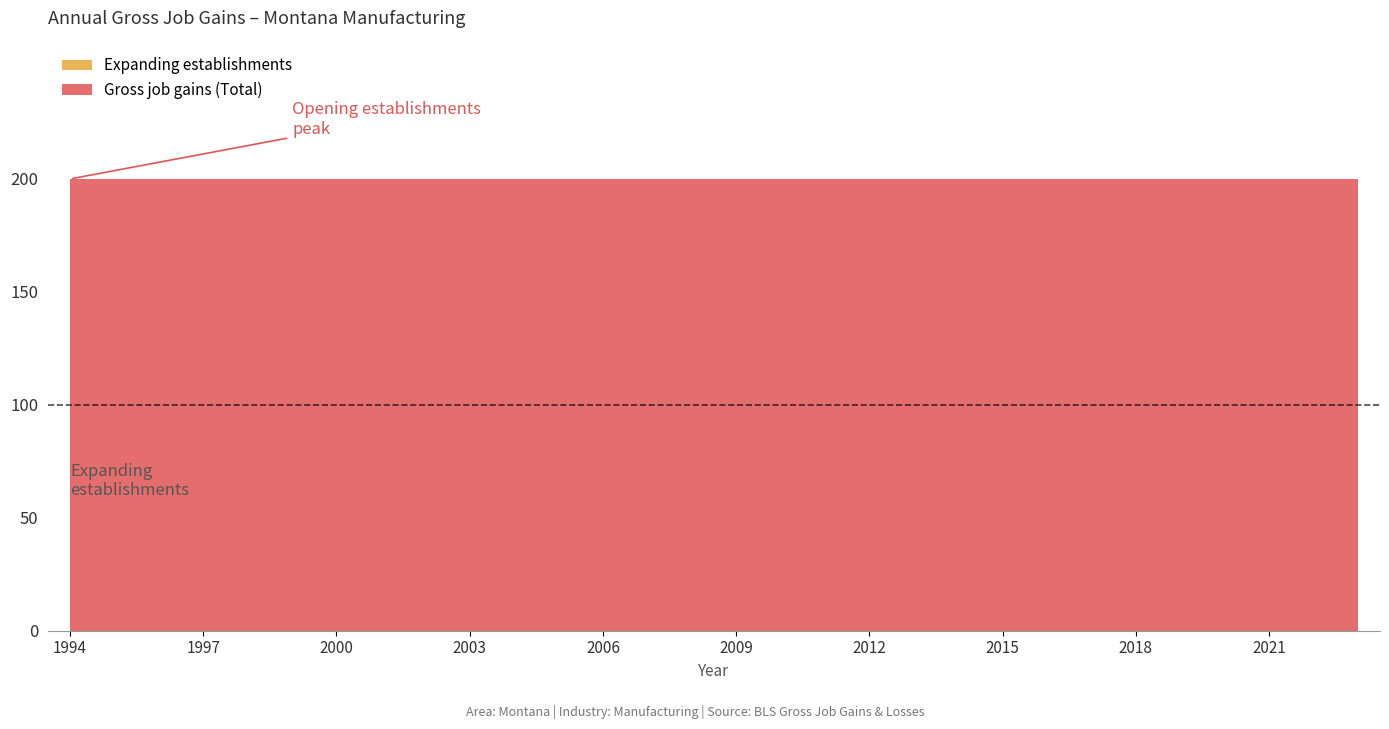

Which has a higher value, 1998 or 2019?

1998